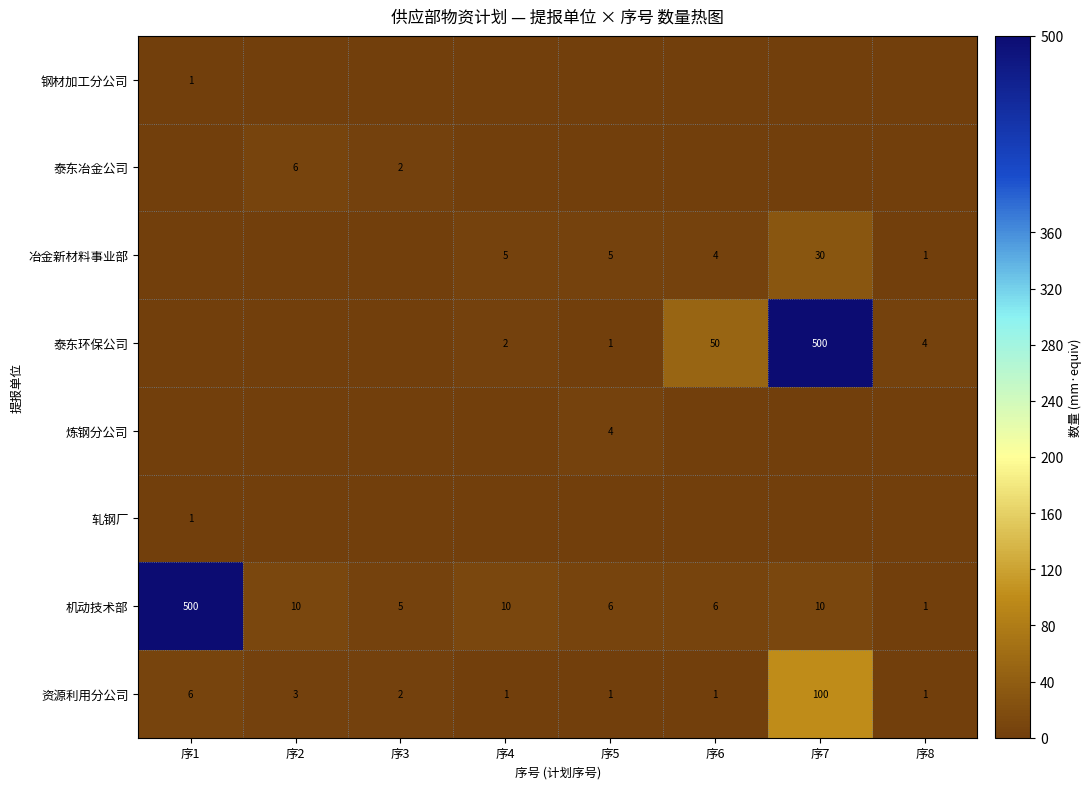

What is the maximum value for 机动技术部?

500